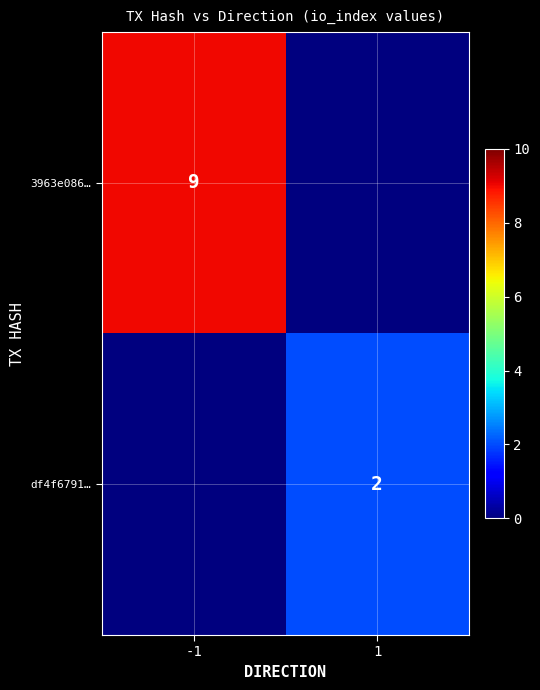

Is the value of df4f6791… at 1 greater than the value of 3963e086… at -1?

No